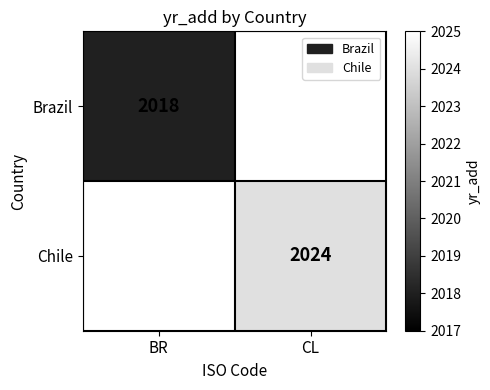

The value of Chile at CL is 2024. True or false?

True